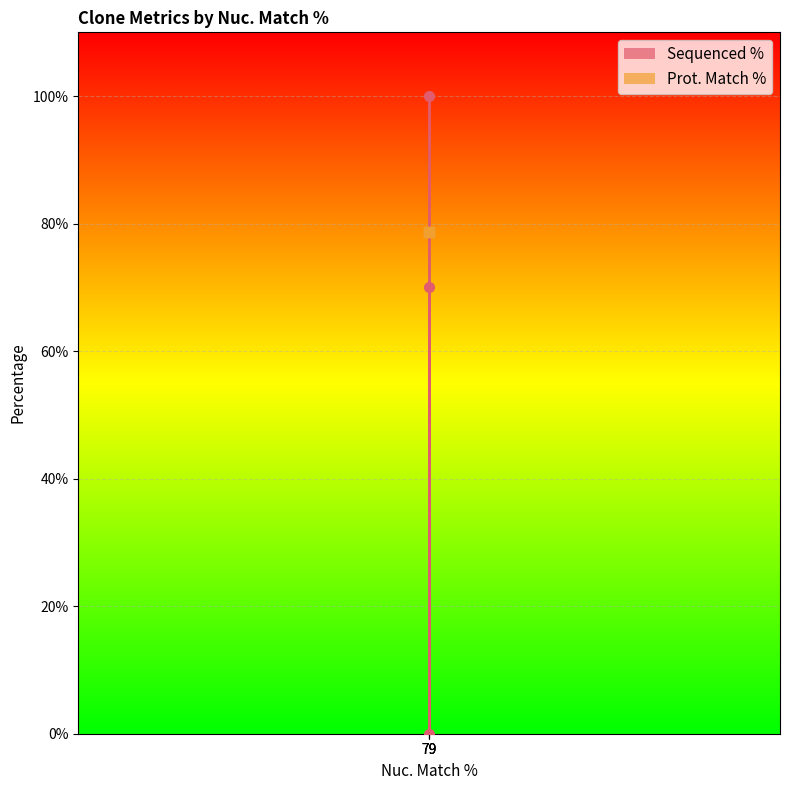

List the labels in order of value, largest first.

79, 79, 79